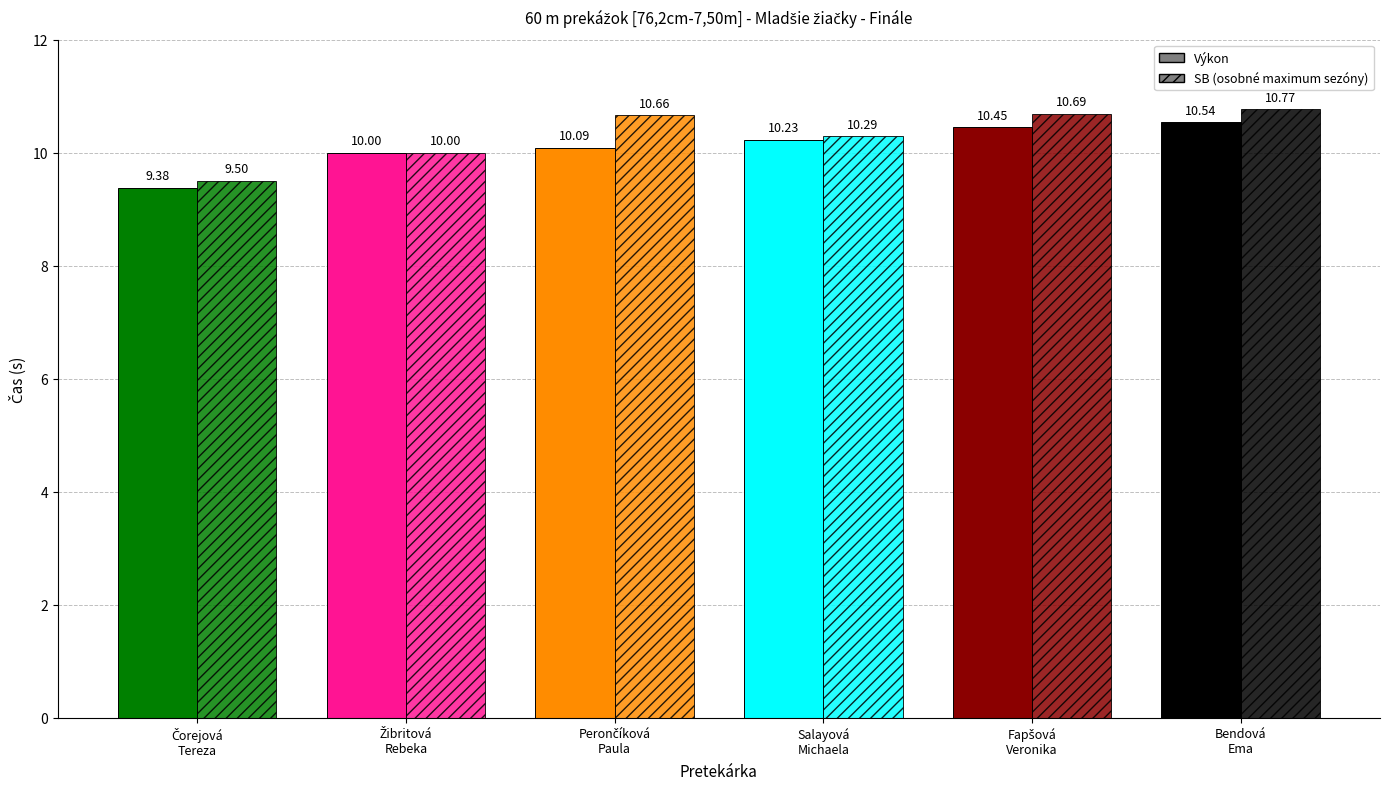

How many bars are there in each group?

2